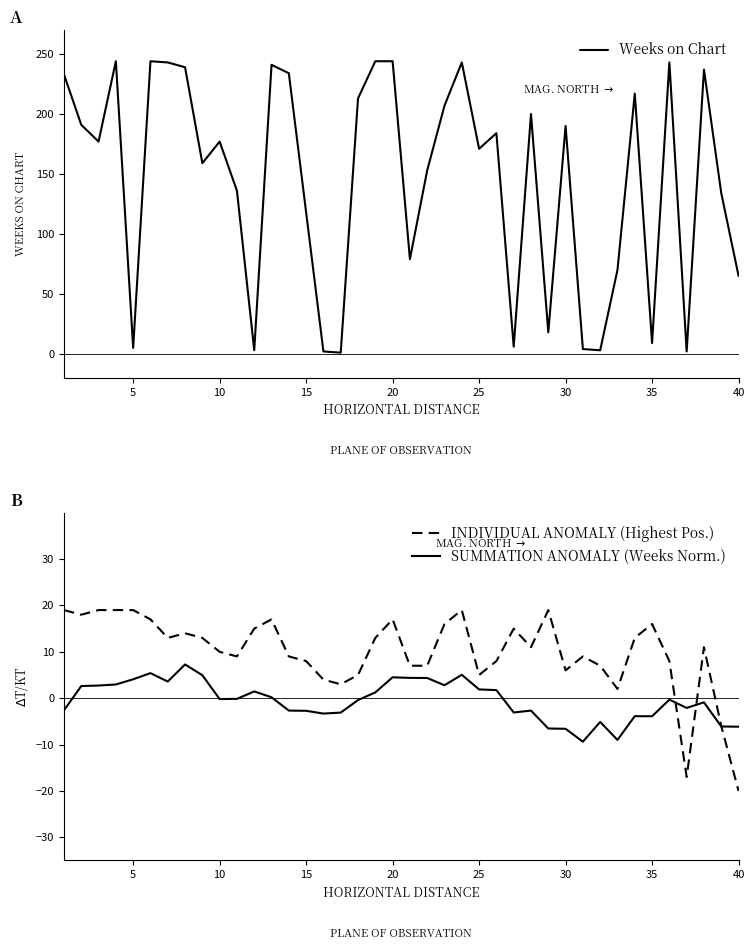

Reading right to left, transcribe all the data shown in this chart.

Weeks on Chart: 65.0	134.0	237.0	2.0	243.0	9.0	217.0	70.0	3.0	4.0	190.0	18.0	200.0	6.0	184.0	171.0	243.0	207.0	153.0	79.0	244.0	244.0	213.0	1.0	2.0	118.0	234.0	241.0	3.0	136.0	177.0	159.0	239.0	243.0	244.0	5.0	244.0	177.0	191.0	233.0
INDIVIDUAL ANOMALY (Highest Pos.): -20.0	-6.0	11.0	-17.0	8.0	16.0	13.0	2.0	7.0	9.0	6.0	19.0	11.0	15.0	8.0	5.0	19.0	16.0	7.0	7.0	17.0	13.0	5.0	3.0	4.0	8.0	9.0	17.0	15.0	9.0	10.0	13.0	14.0	13.0	17.0	19.0	19.0	19.0	18.0	19.0
SUMMATION ANOMALY (Weeks Norm.): -6.1	-6.1	-0.9	-2.1	-0.3	-3.9	-3.9	-9.0	-5.1	-9.4	-6.6	-6.5	-2.7	-3.1	1.7	1.9	5.0	2.8	4.4	4.4	4.5	1.2	-0.4	-3.1	-3.3	-2.7	-2.7	0.2	1.5	-0.1	-0.2	5.0	7.3	3.6	5.4	4.1	3.0	2.7	2.6	-2.6